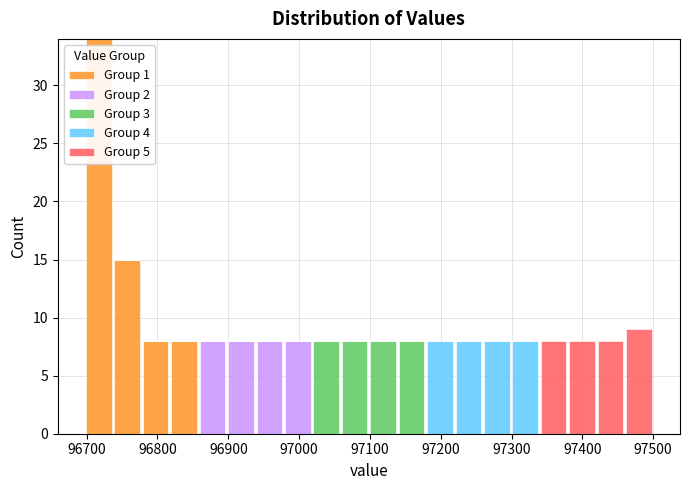

What is the total height of the stacked bar covering 96780 to 96820 on the x-axis? Neither the bar edges nor the heights are printed on the chart, so give them approximately, as read against the axes.

8